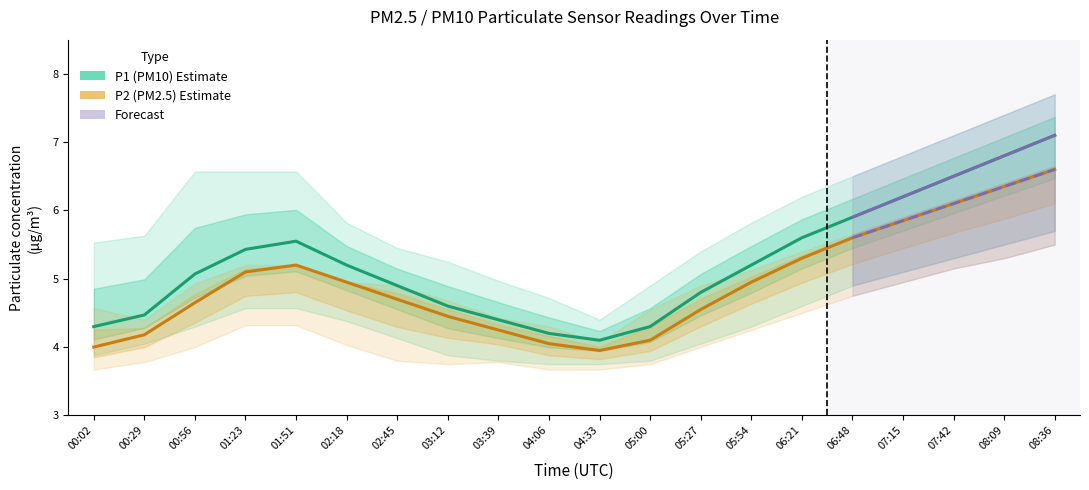

Reading left to right, extract all data points from this chart.

P1: 4.3	4.5	5.1	5.4	5.5	5.2	4.9	4.6	4.4	4.2	4.1	4.3	4.8	5.2	5.6	5.9	6.2	6.5	6.8	7.1
P2: 4.0	4.2	4.7	5.1	5.2	5.0	4.7	4.5	4.2	4.0	4.0	4.1	4.5	5.0	5.3	5.6	5.8	6.1	6.3	6.6
P1_upper: 5.5	5.6	6.6	6.6	6.6	5.8	5.5	5.2	5.0	4.7	4.4	4.9	5.4	5.8	6.2	6.5	6.8	7.1	7.4	7.7
P1_lower: 3.9	4.0	4.3	4.6	4.6	4.4	4.1	3.9	3.8	3.8	3.8	3.8	4.0	4.3	4.6	4.9	5.1	5.3	5.5	5.7
P2_upper: 4.6	4.4	4.9	5.2	5.2	5.0	4.9	4.7	4.4	4.3	4.1	4.5	4.9	5.1	5.4	5.7	5.9	6.2	6.4	6.7
P2_lower: 3.7	3.8	4.0	4.3	4.3	4.0	3.8	3.8	3.8	3.7	3.7	3.8	4.0	4.2	4.5	4.8	5.0	5.2	5.3	5.5